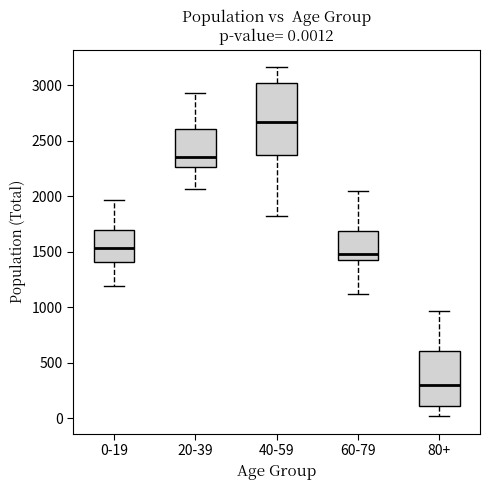

Which box has the highest median line?

40-59